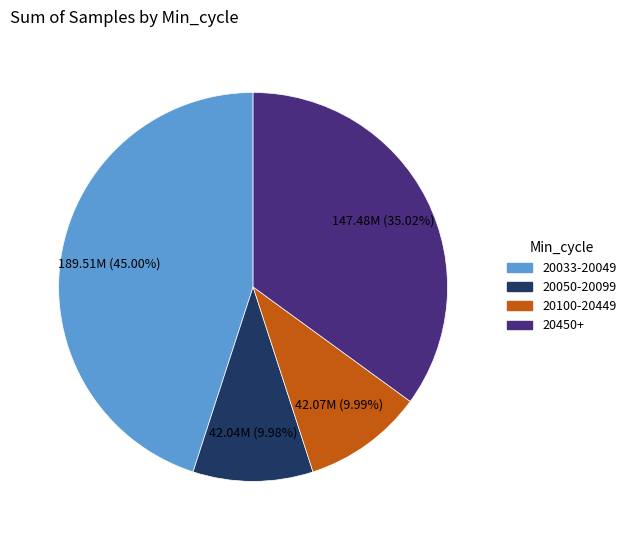

Between 20450+ and 20050-20099, which is larger?

20450+